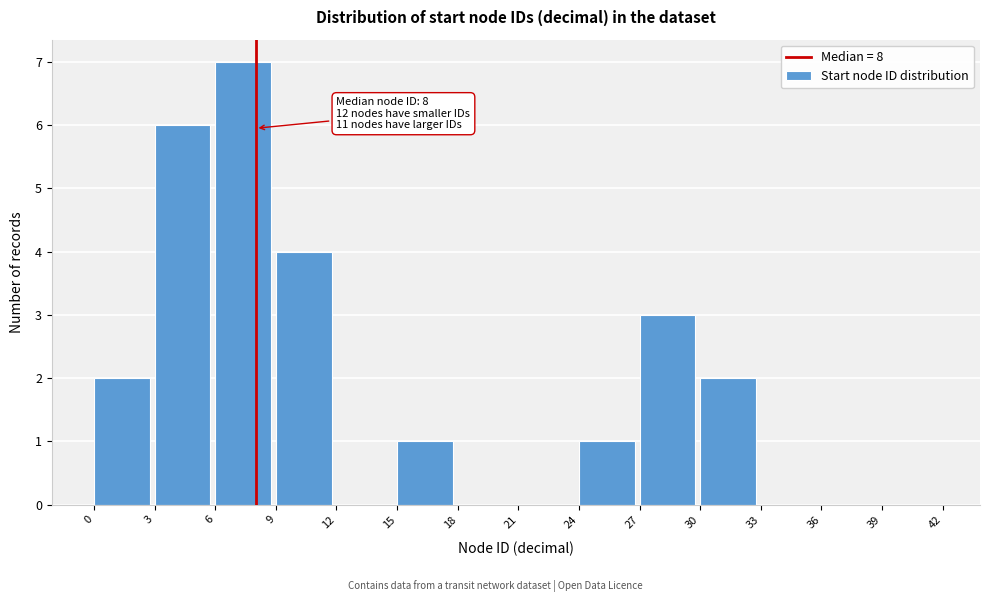

Which range on the x-axis has the tallest bar?

6 to 9